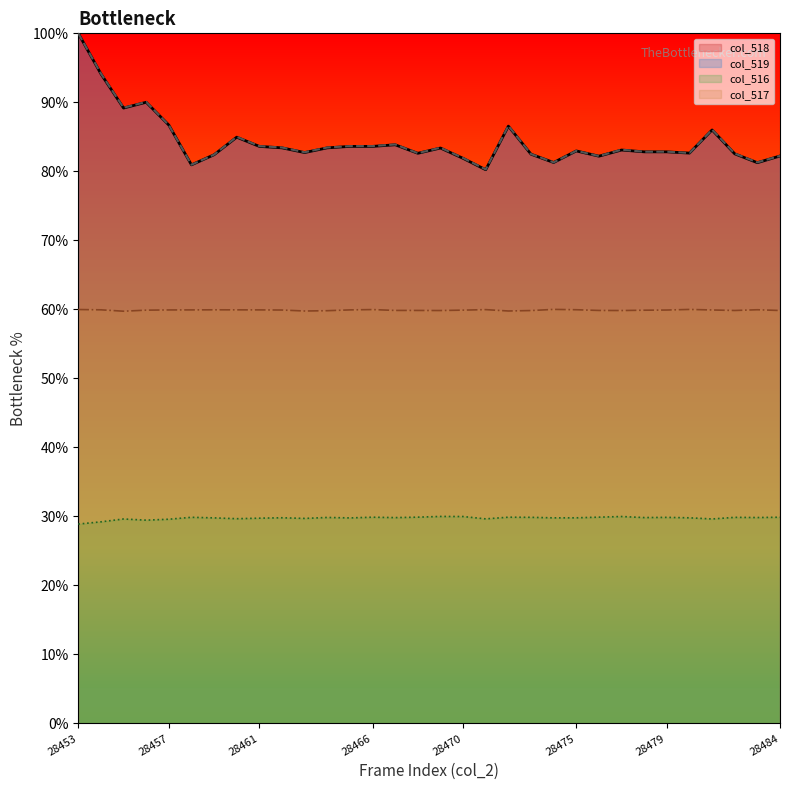

At which category is the sum across all series the highest?

28453